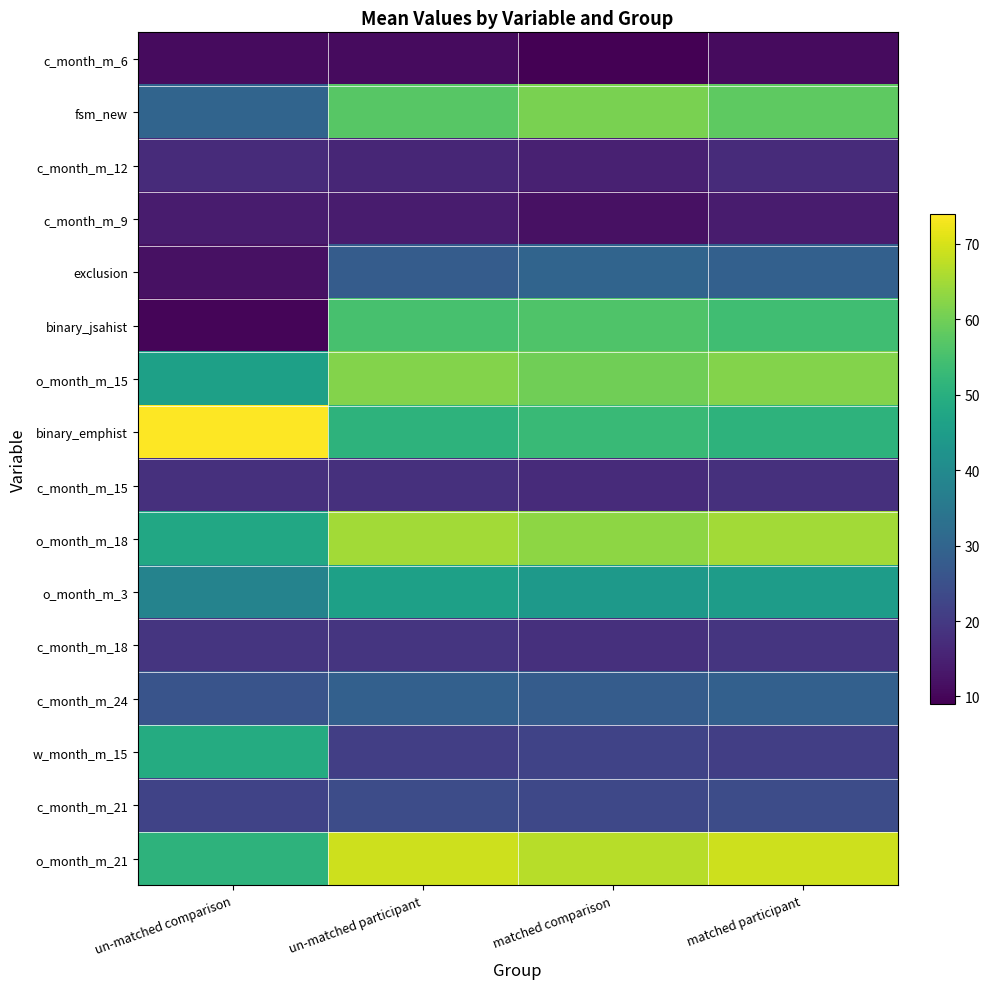

At which category does the chart reach its minimum across all series?

matched comparison